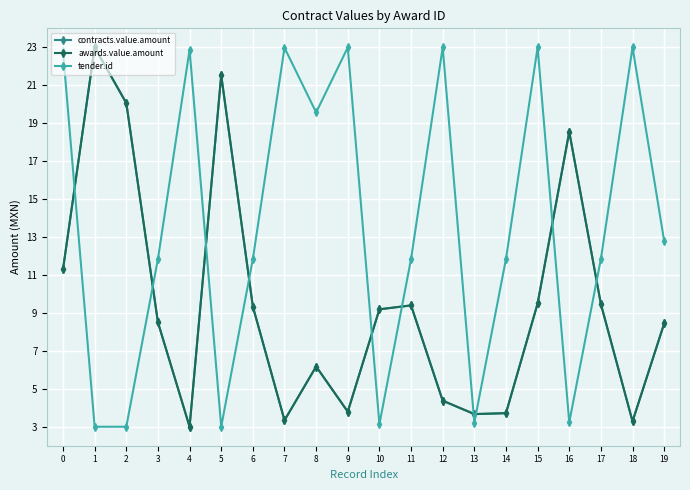

The tender.id series shows 11.8 at 3. True or false?

True